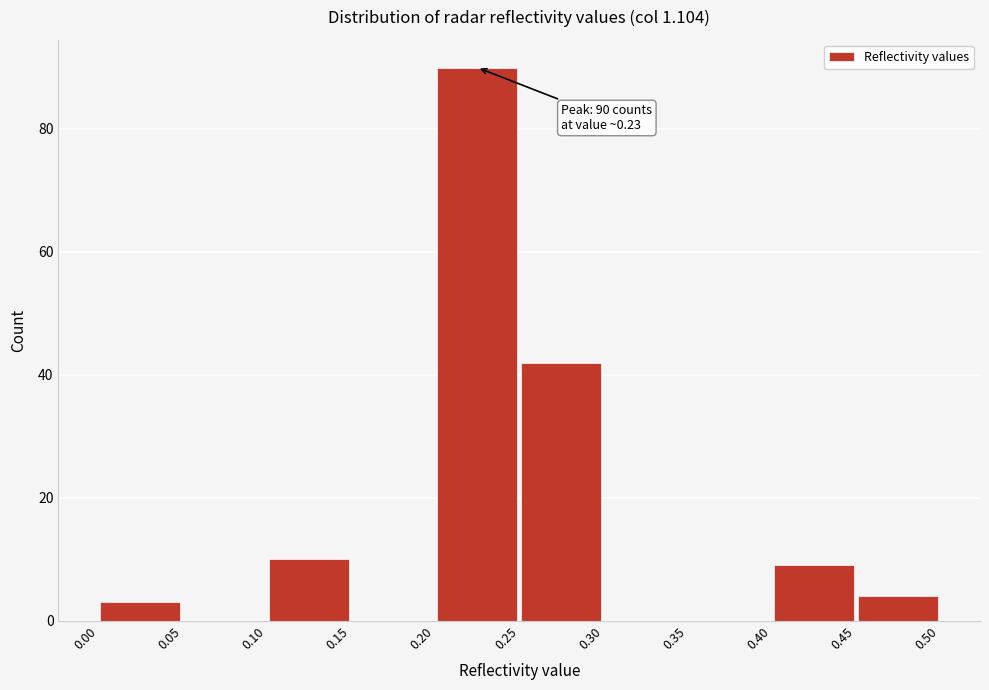

Over which range of the x-axis is the bar tallest?

0.20 to 0.25